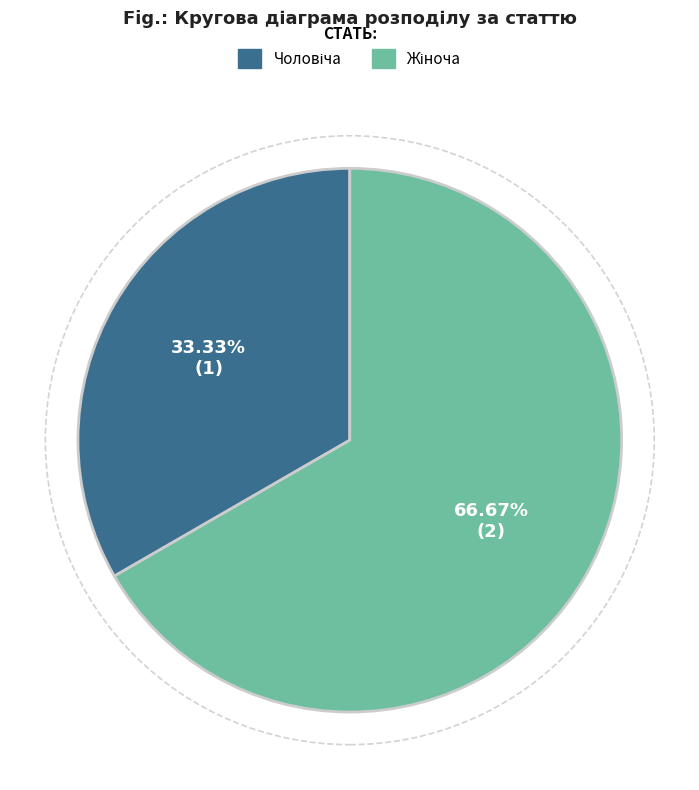

Does any single category account for the majority?

Yes